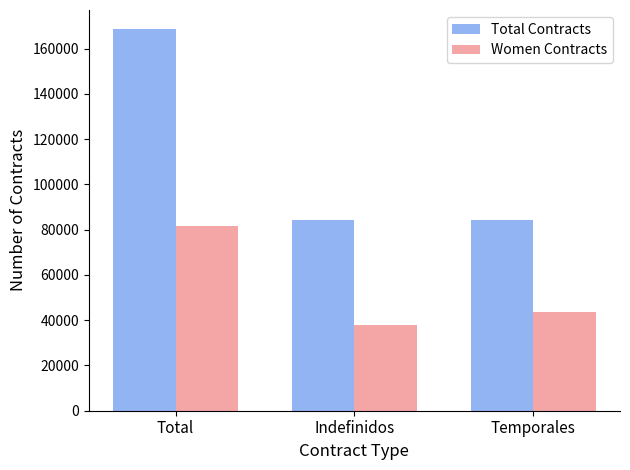

What is the label of the 2nd bar from the left?

Indefinidos